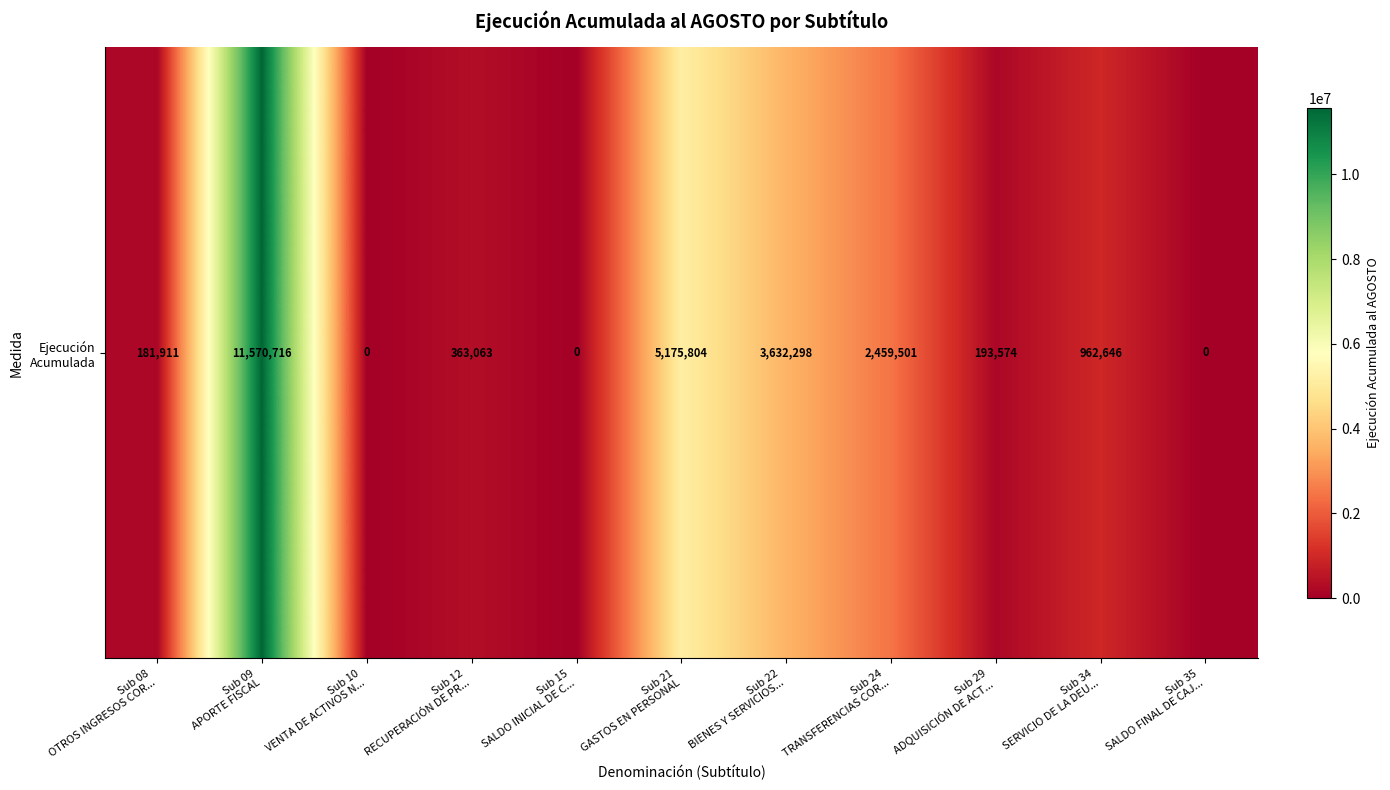

List the labels in order of value, largest first.

Sub 09
APORTE FISCAL, Sub 21
GASTOS EN PERSONAL, Sub 22
BIENES Y SERVICIOS..., Sub 24
TRANSFERENCIAS COR..., Sub 34
SERVICIO DE LA DEU..., Sub 12
RECUPERACIÓN DE PR..., Sub 29
ADQUISICIÓN DE ACT..., Sub 08
OTROS INGRESOS COR..., Sub 10
VENTA DE ACTIVOS N..., Sub 15
SALDO INICIAL DE C..., Sub 35
SALDO FINAL DE CAJ...